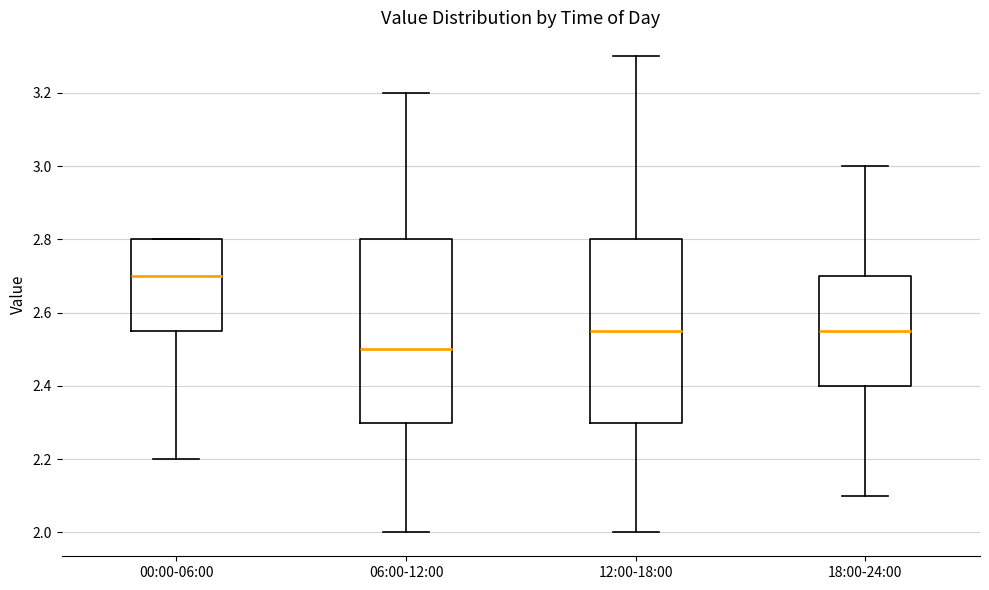

Reading left to right, read every box against the y-axis: the position of its median line, the range the box covers, and the ends of its whiskers. The values are not printed on the chart, so give them approximately, as read against the axis.

00:00-06:00: median 2.70, box 2.56 to 2.80, whiskers 2.20 to 2.80
06:00-12:00: median 2.50, box 2.30 to 2.80, whiskers 2.00 to 3.20
12:00-18:00: median 2.56, box 2.30 to 2.80, whiskers 2.00 to 3.30
18:00-24:00: median 2.56, box 2.40 to 2.70, whiskers 2.10 to 3.00